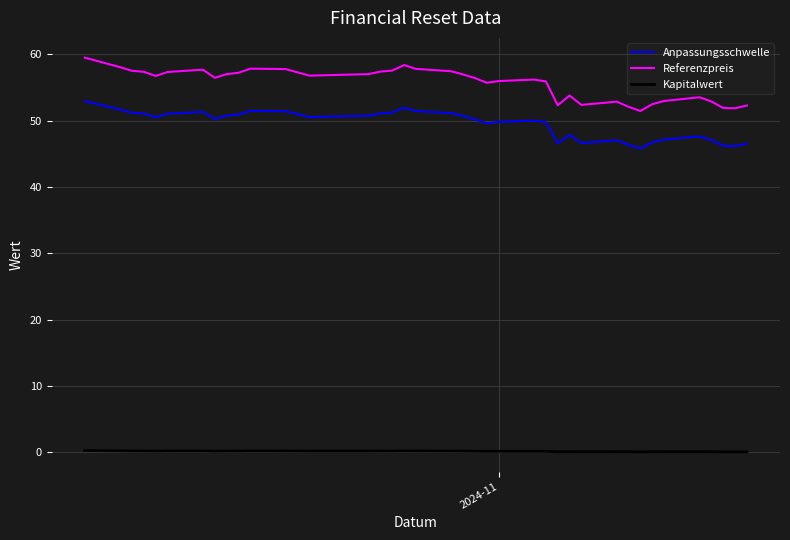

What is the highest value of the Anpassungsschwelle series?

52.9